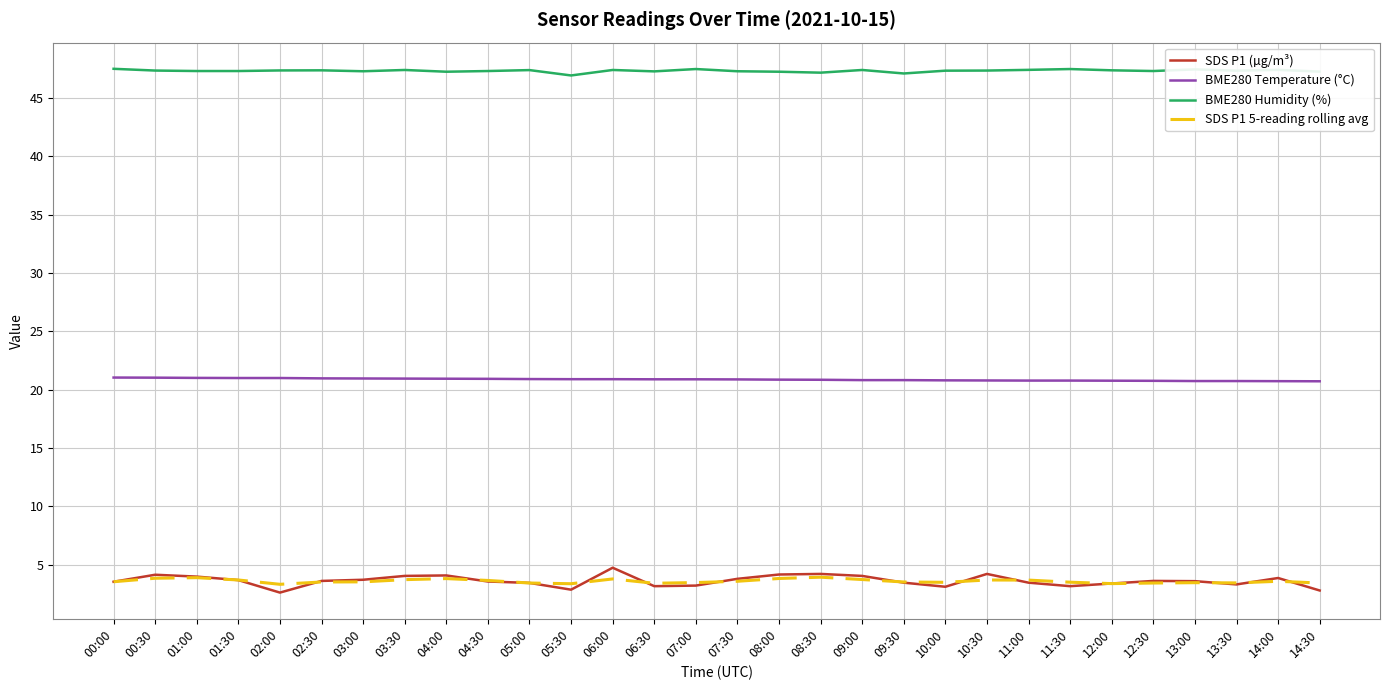

True or false: SDS P1 5-reading rolling avg and BME280 Temperature (°C) intersect in this chart.

False